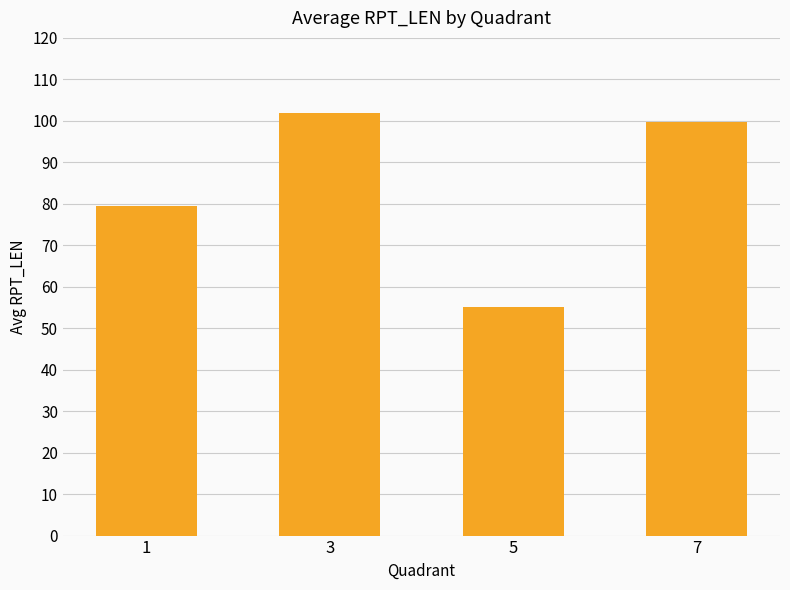

Approximately how many times larger is the value at 7 compared to 3?

1.0